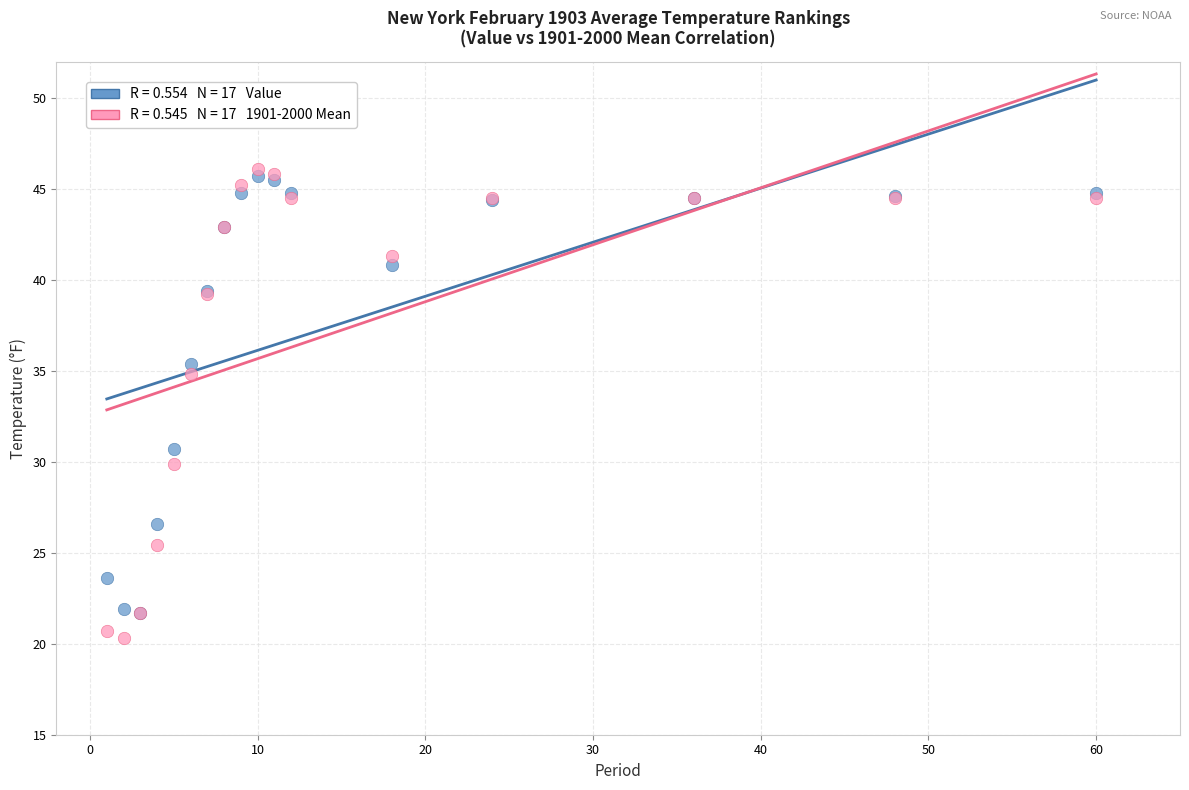

Across all series, what Y value is closest to 33?

34.8